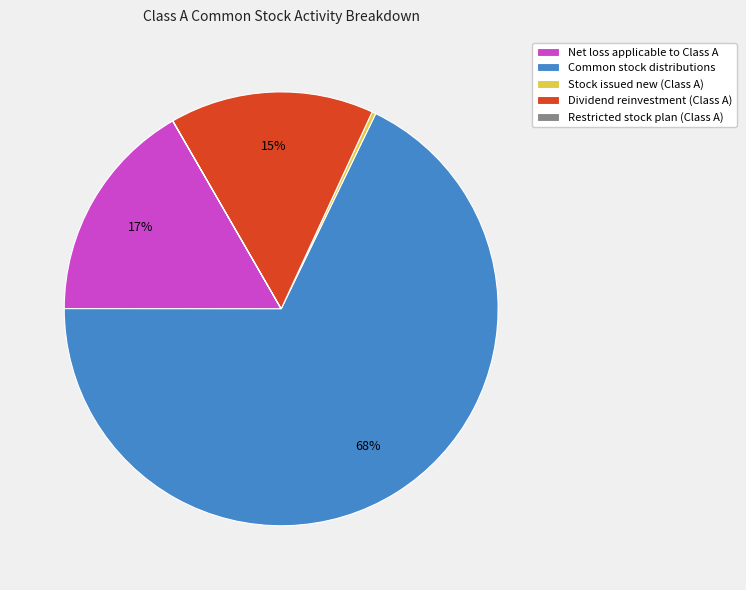

Is it true that Net loss applicable to Class A is 17% of the pie?

True